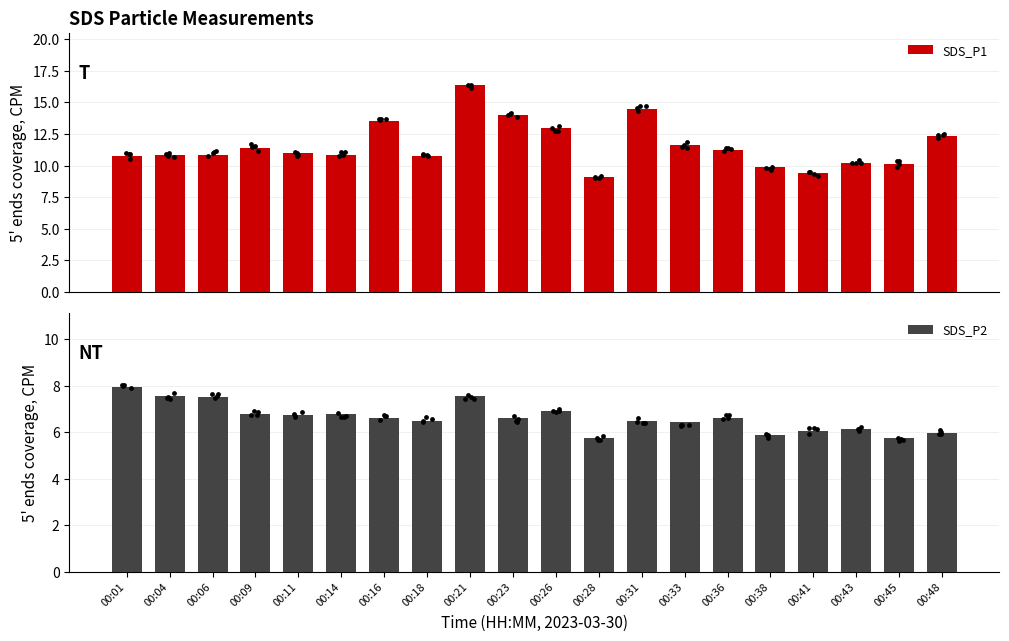

Is the value of SDS_P1 at 00:36 greater than the value of SDS_P2 at 00:23?

Yes